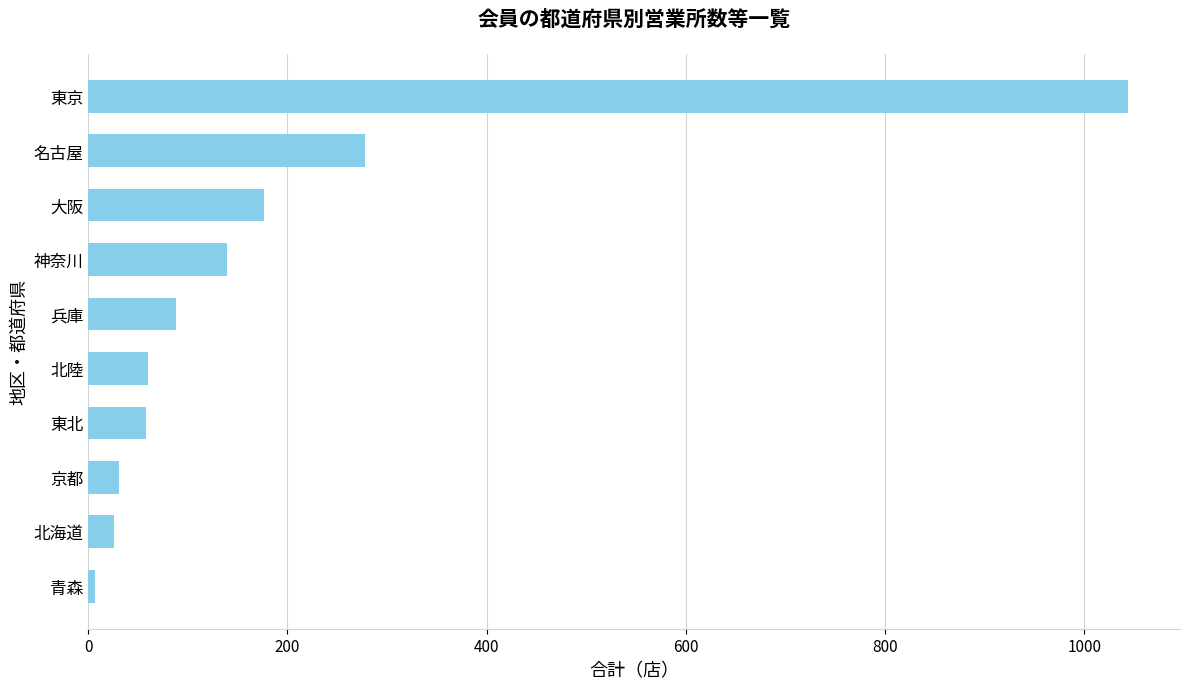

What is the ratio of the value at 東京 to the value at 神奈川?

7.5